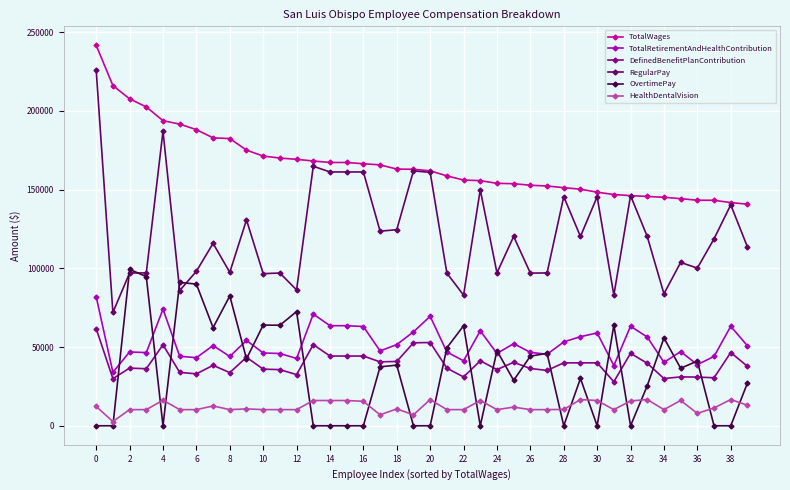

Which series has the largest total across all categories?

TotalWages